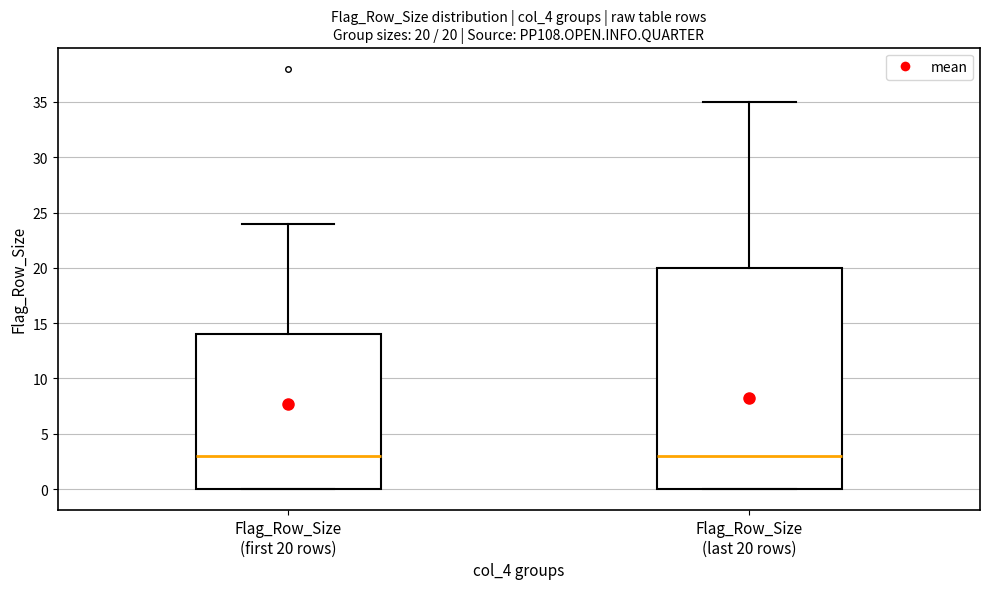

Comparing the boxes themselves (not the whiskers), which one is the tallest?

Flag_Row_Size (last 20 rows)